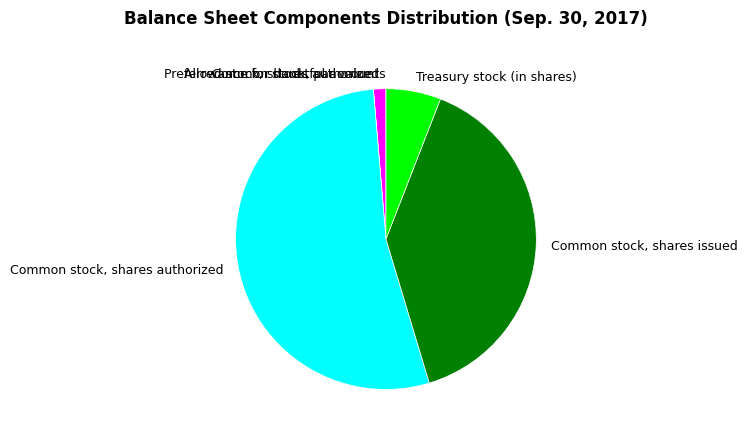

Which slice represents more than half of the pie?

Common stock, shares authorized